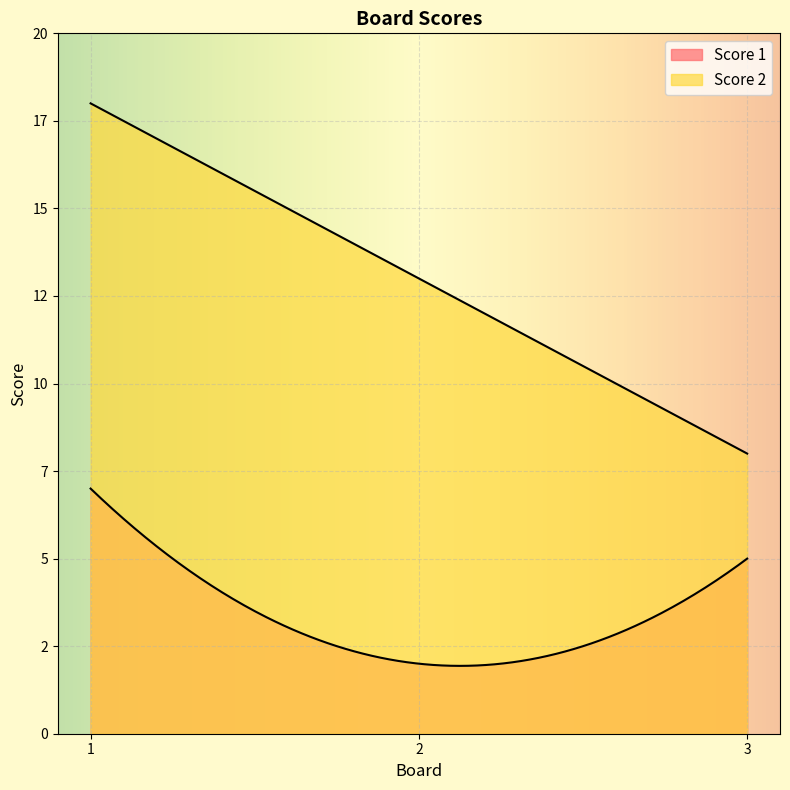

What is the difference between the Score 1 values at 1 and 3?

2